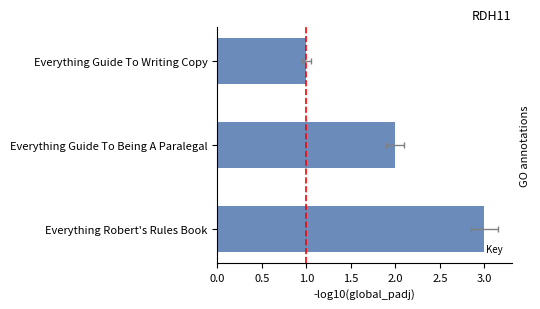

What is the minimum value shown in the chart?

1